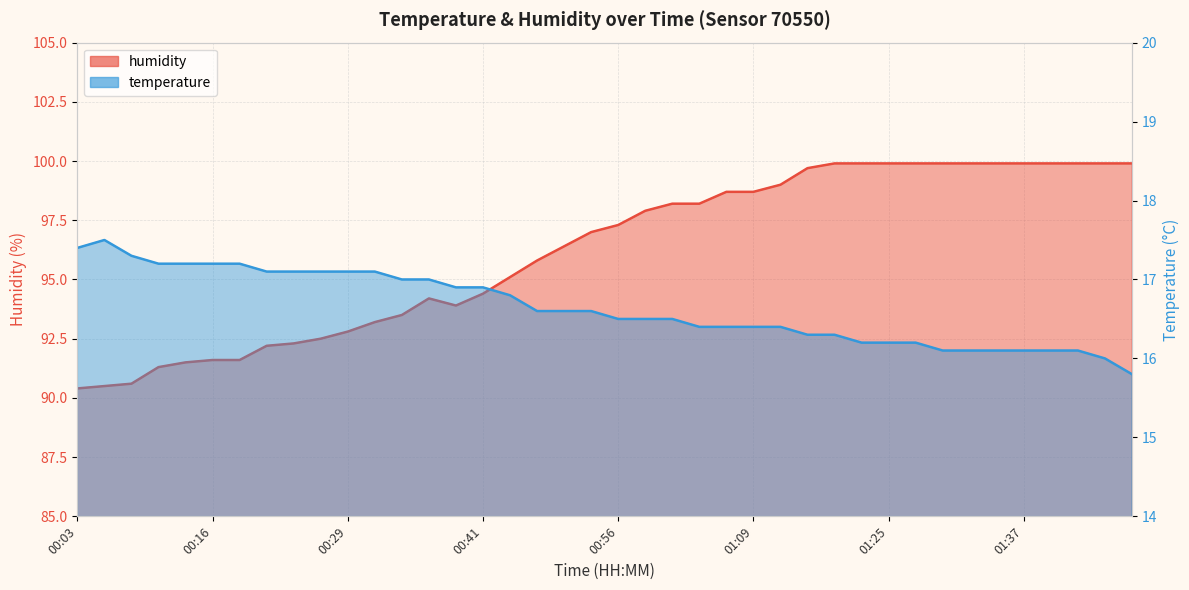

What is the sum of the temperature values at 00:48 and 01:01?

33.1